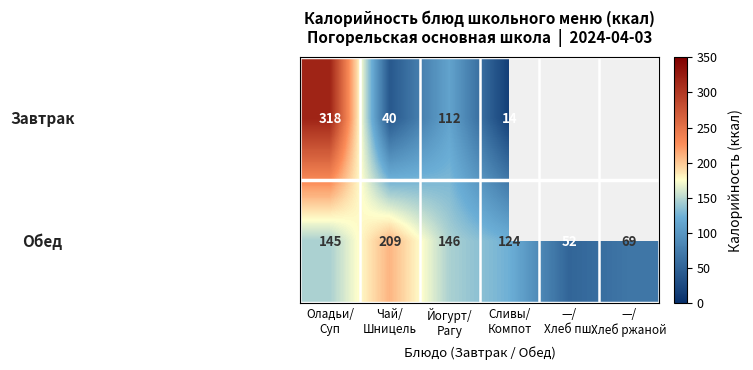

At how many categories does at least one series exceed 276?

1